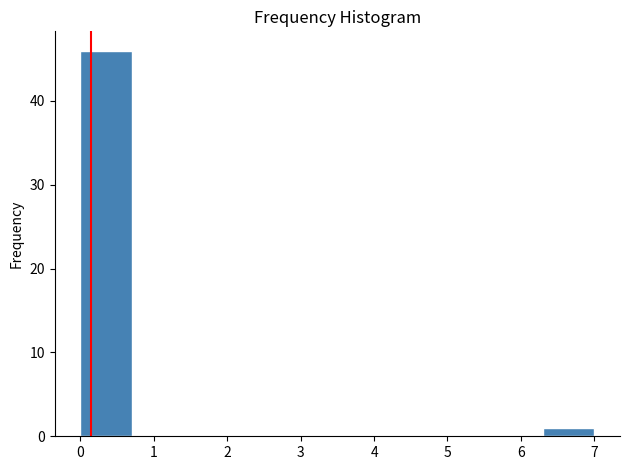

What is the height of the bar covering 0.0 to 0.7 on the x-axis? The values are not printed on the chart, so give them approximately, as read against the axis.

46